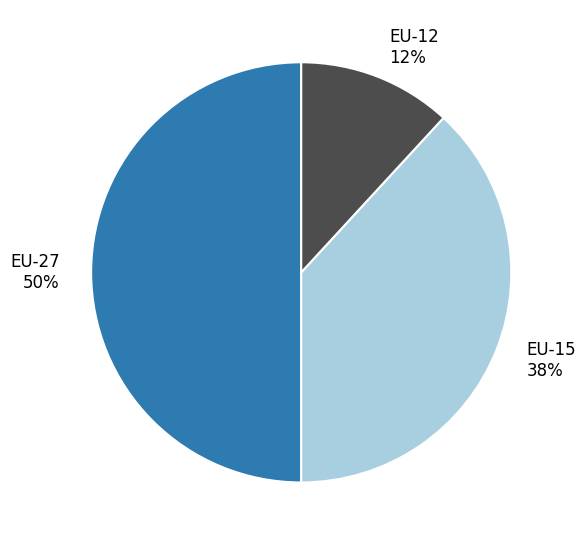

Approximately how many times larger is the value at EU-27 compared to EU-15?

1.3